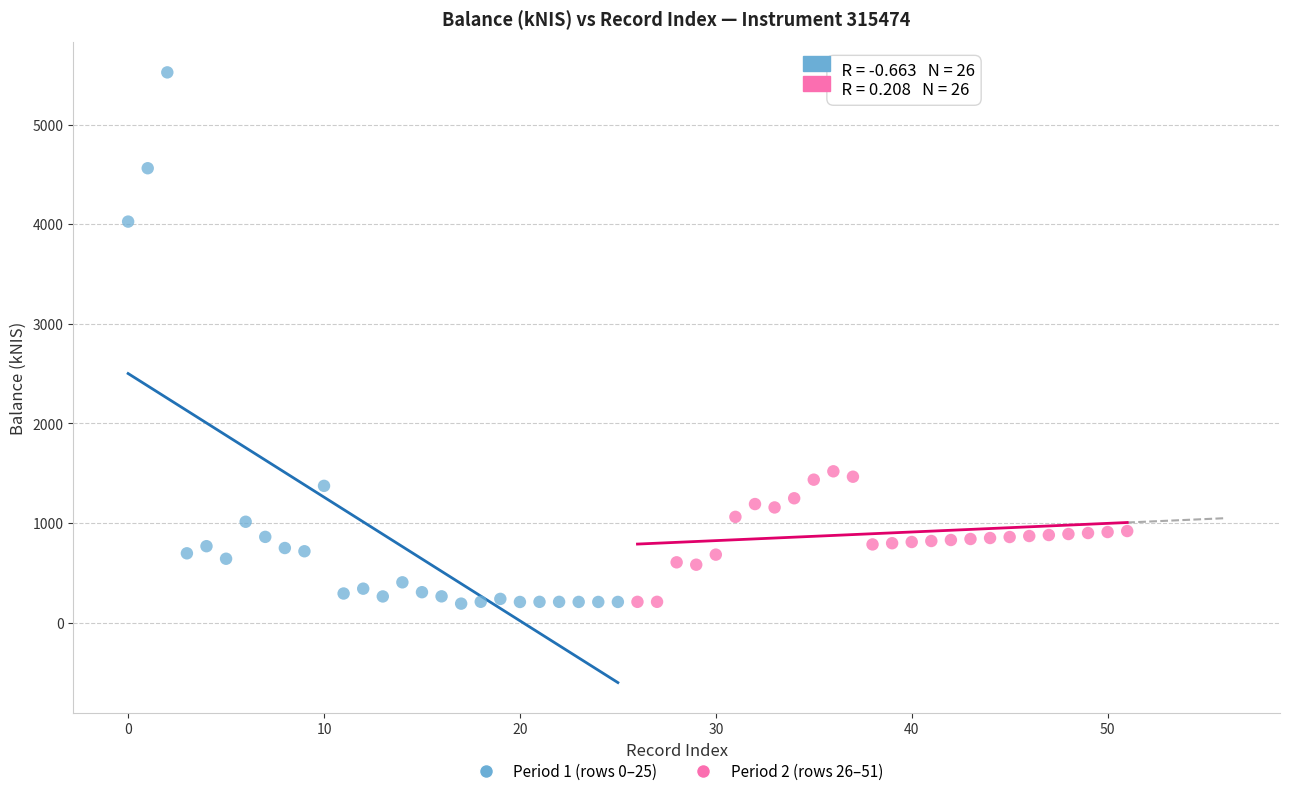

Which series contains the highest Y value?

Period 1 (rows 0–25)